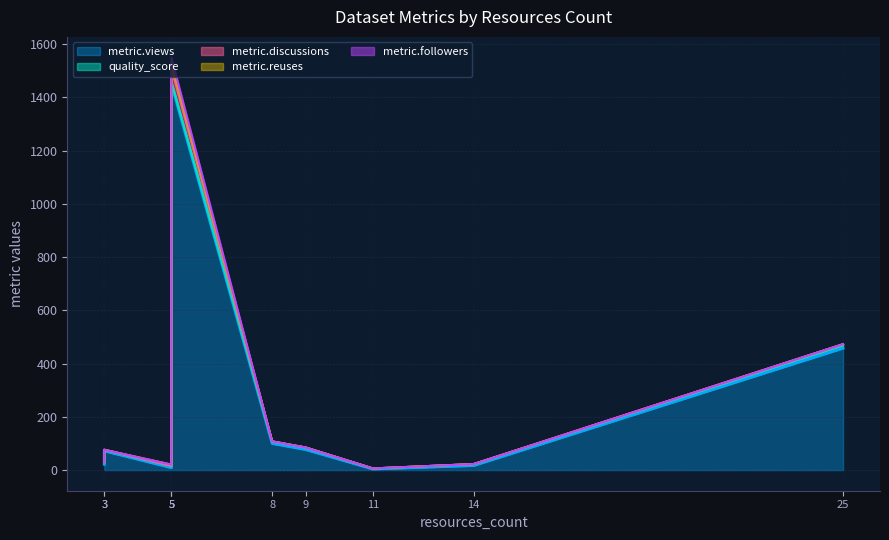

Count the number of categories in the chart.

10